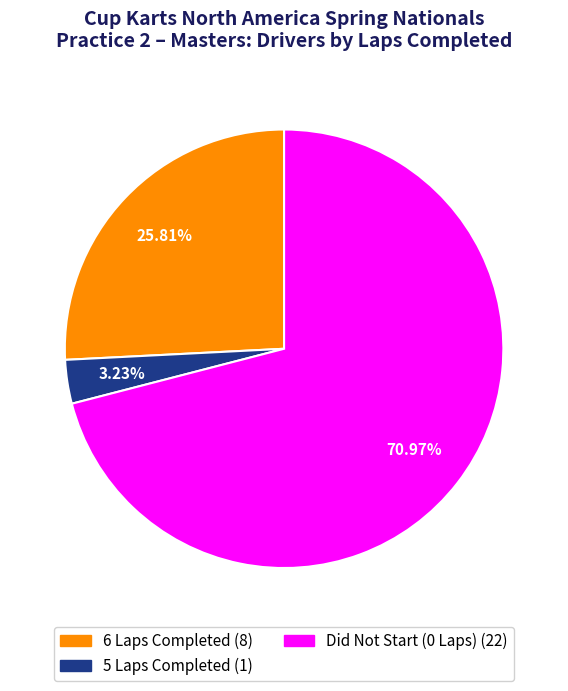

Is there any slice that represents more than half of the pie?

Yes